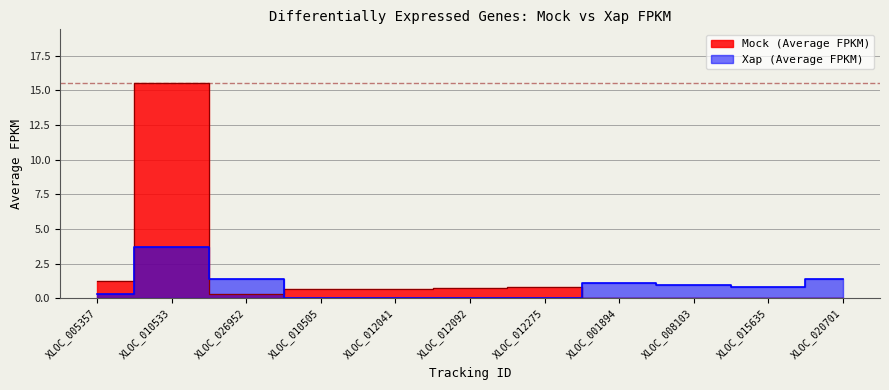

Does the chart display data point markers on the line(s)?

No